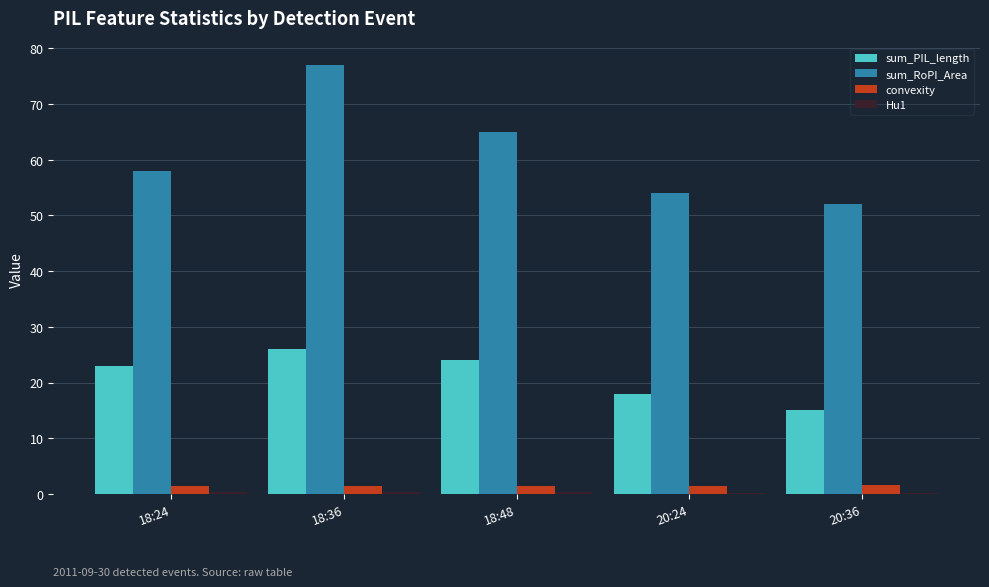

At which category is the sum across all series the highest?

18:36